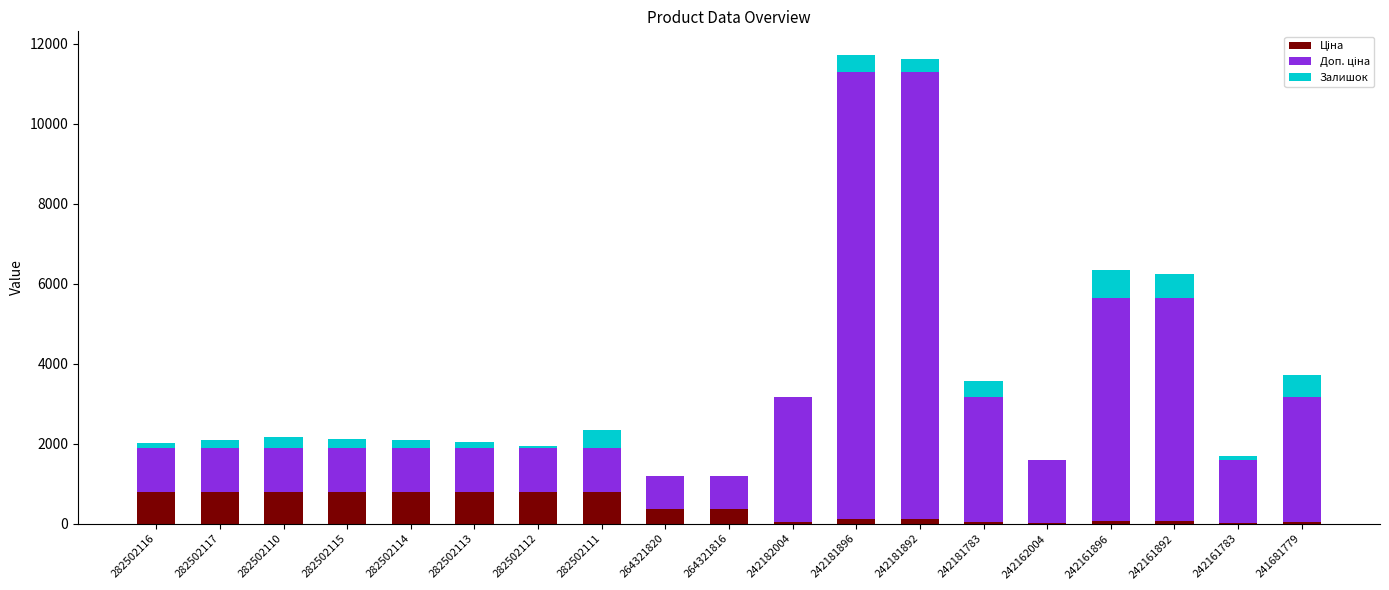

Count the number of categories in the chart.

19